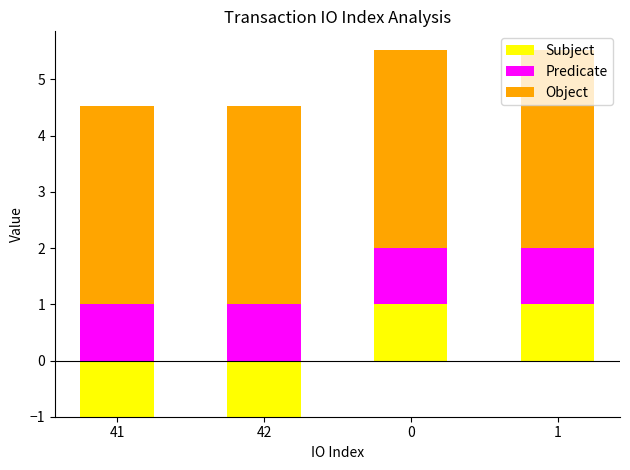

What are all the series names shown in the legend?

Subject, Predicate, Object